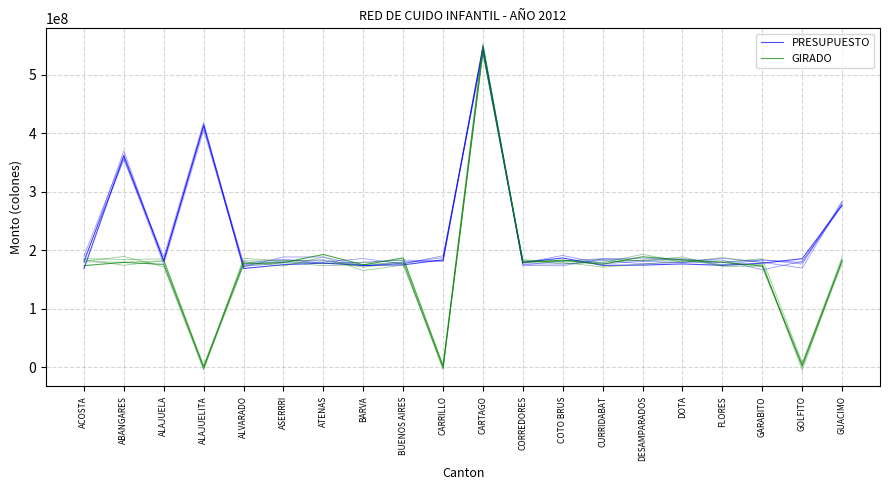

What position from the right is COTO BRUS?

8